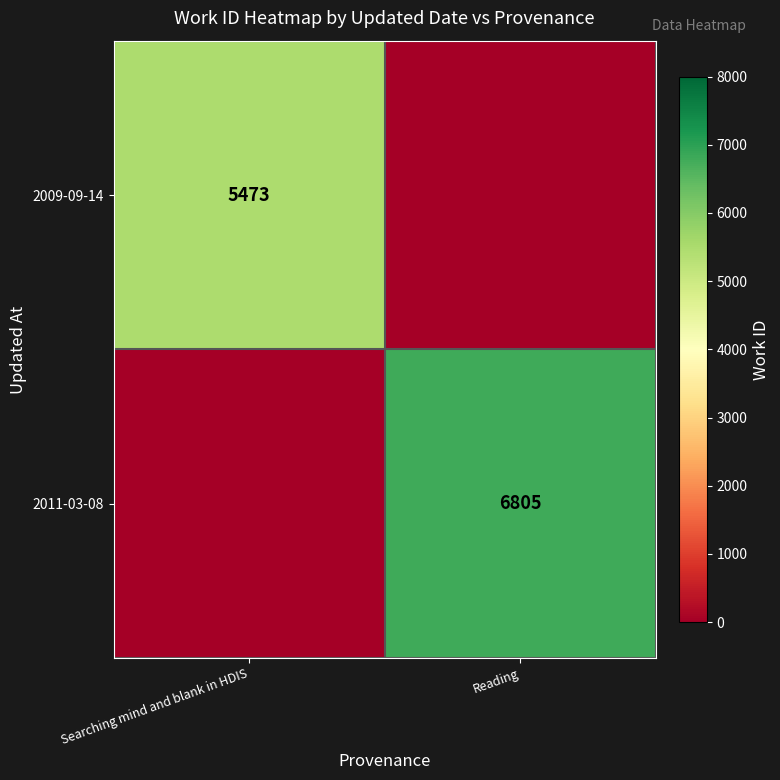

What is the maximum value shown in the chart?

6805